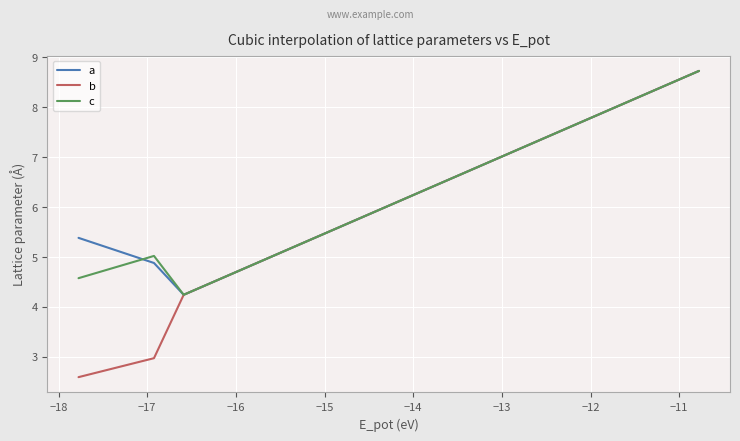

Reading right to left, extract all data points from this chart.

a: 8.7	8.7	4.2	4.2	4.9	5.4
b: 8.7	8.7	4.2	4.2	3.0	2.6
c: 8.7	8.7	4.2	4.2	5.0	4.6